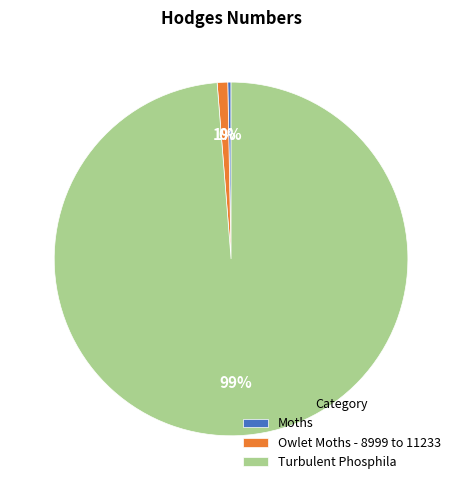

Rank the categories by value from highest to lowest.

Turbulent Phosphila, Owlet Moths - 8999 to 11233, Moths